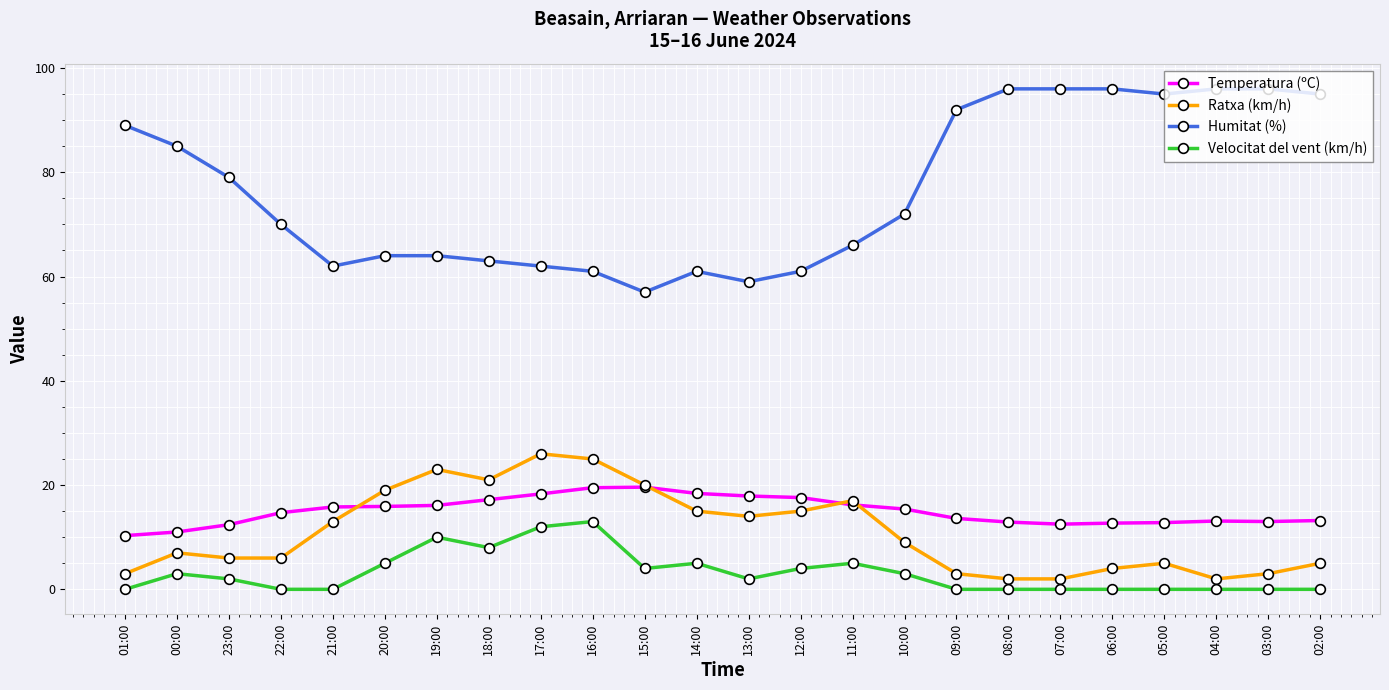

Is the value of Humitat (%) at 02:00 greater than the value of Temperatura (ºC) at 15:00?

Yes